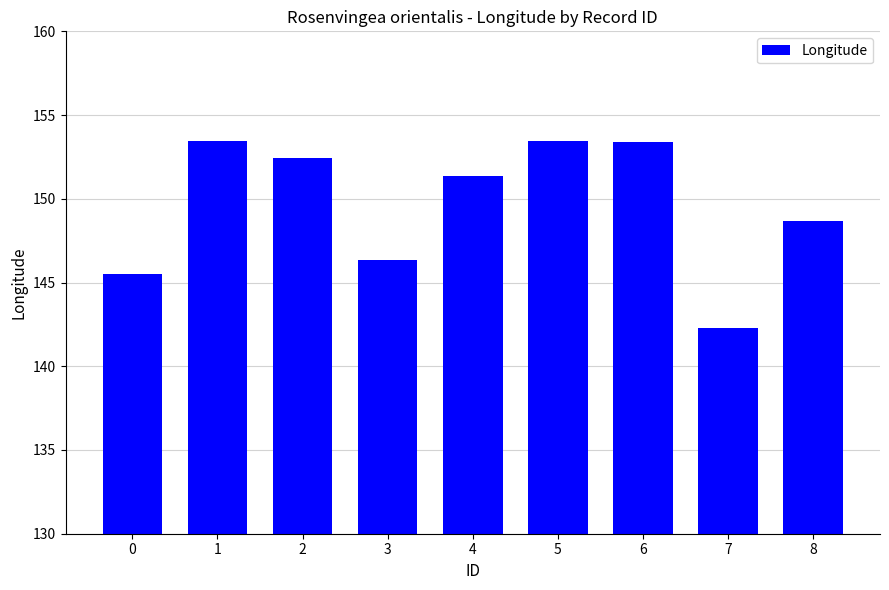

Is it true that the value at 5 is 153.4?

True